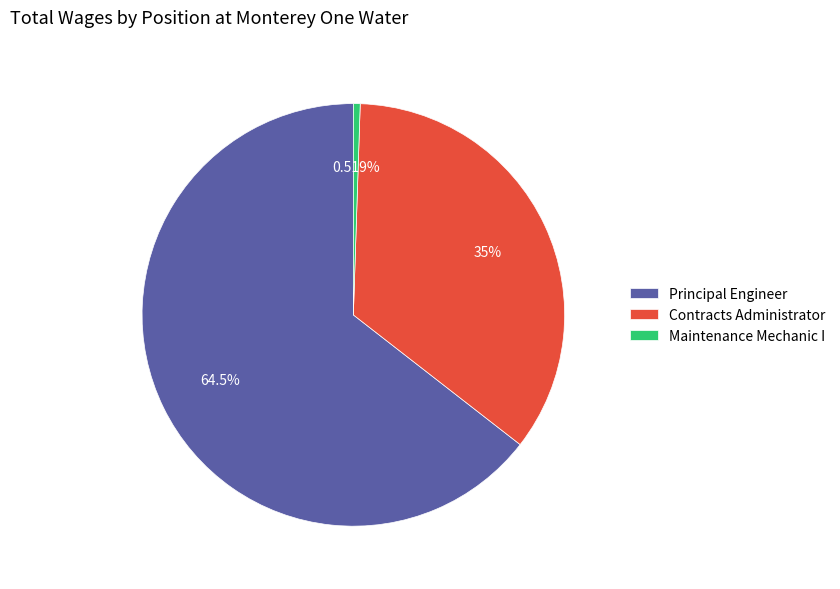

How many slices are in this pie chart?

3